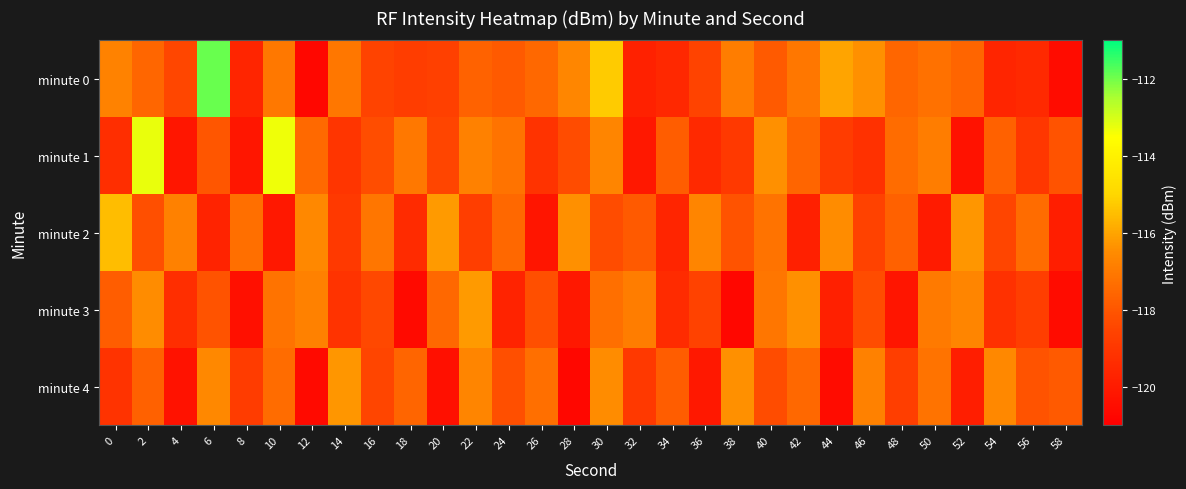

What is the total value across all series at 0?

-588.5